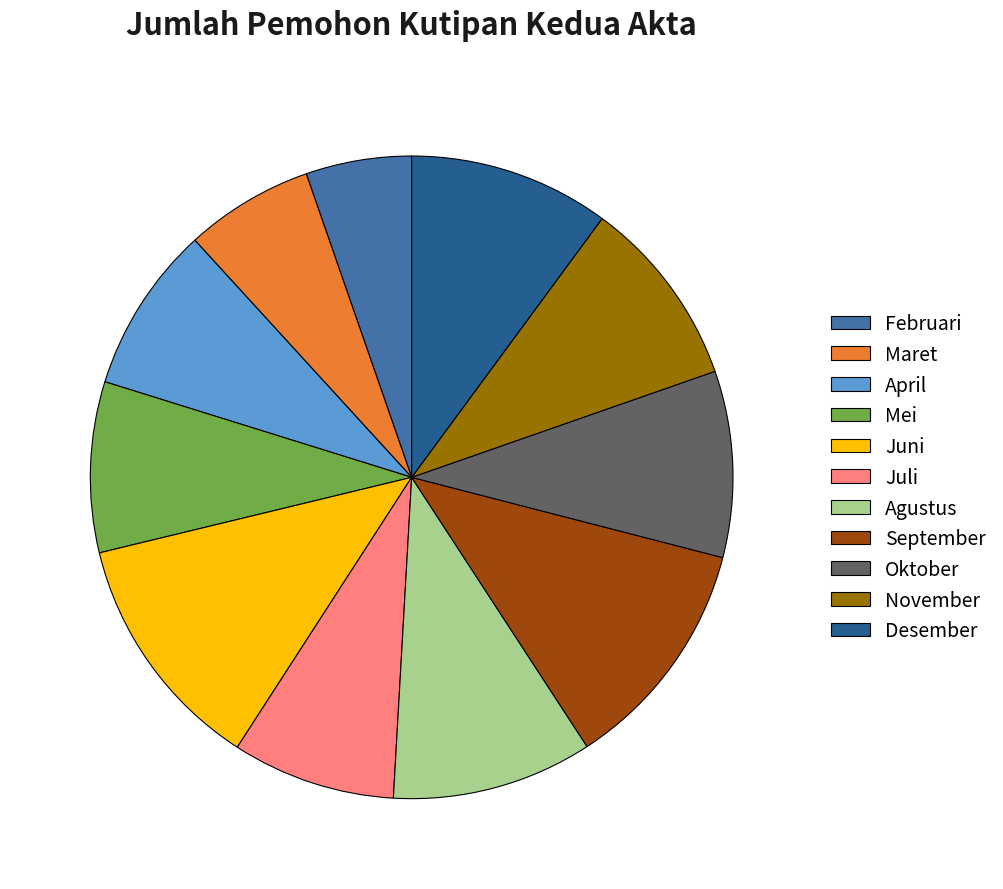

Which slice is the smallest?

Februari